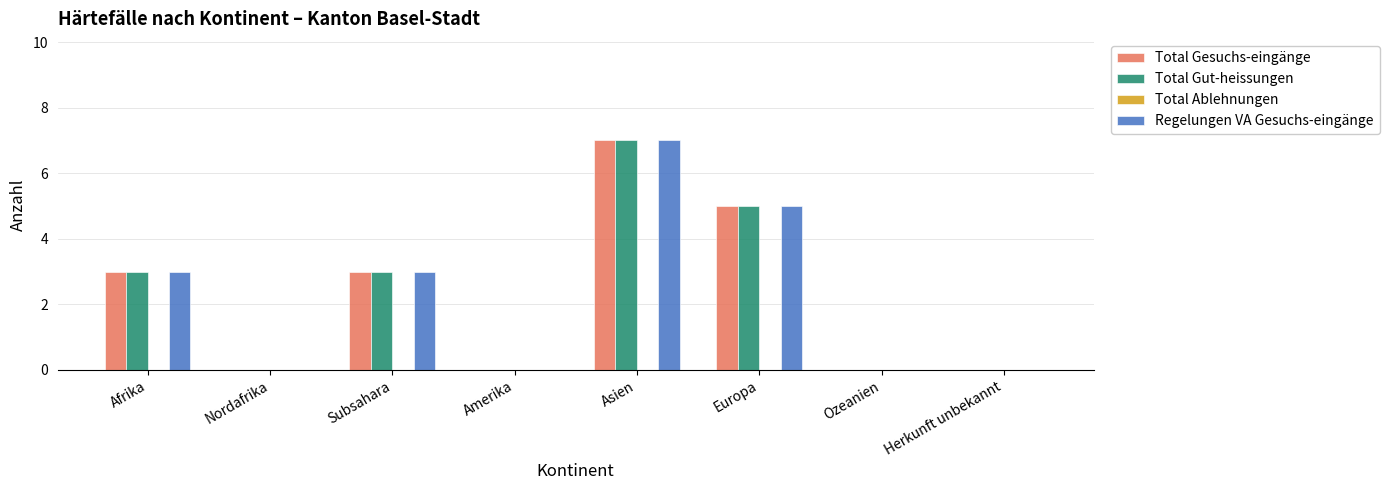

How many groups of bars are there?

8